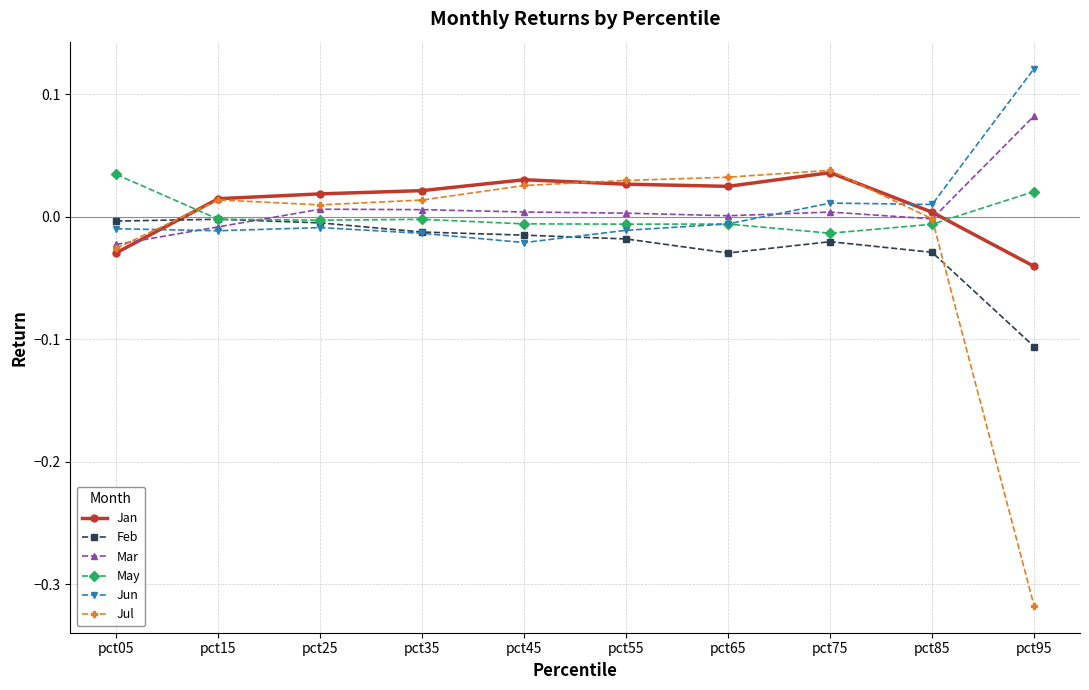

Which category has the lowest value in the Jul series?

pct95